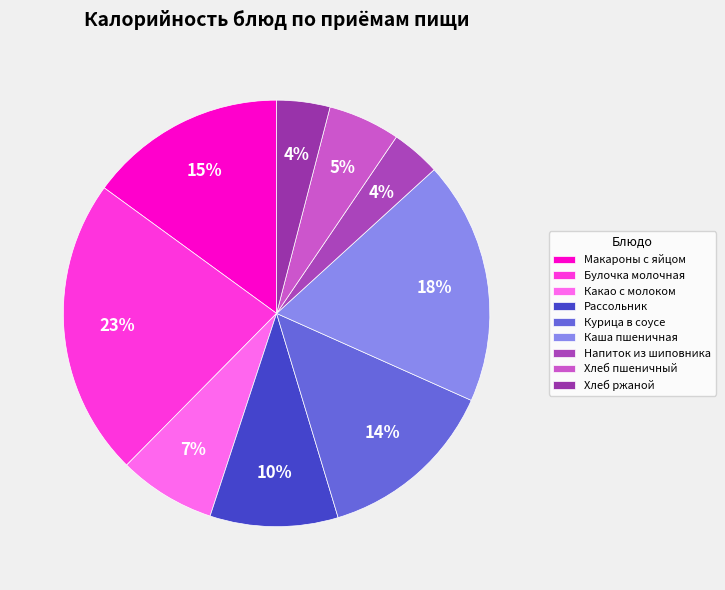

To the nearest percent, what portion does Хлеб пшеничный represent?

5%